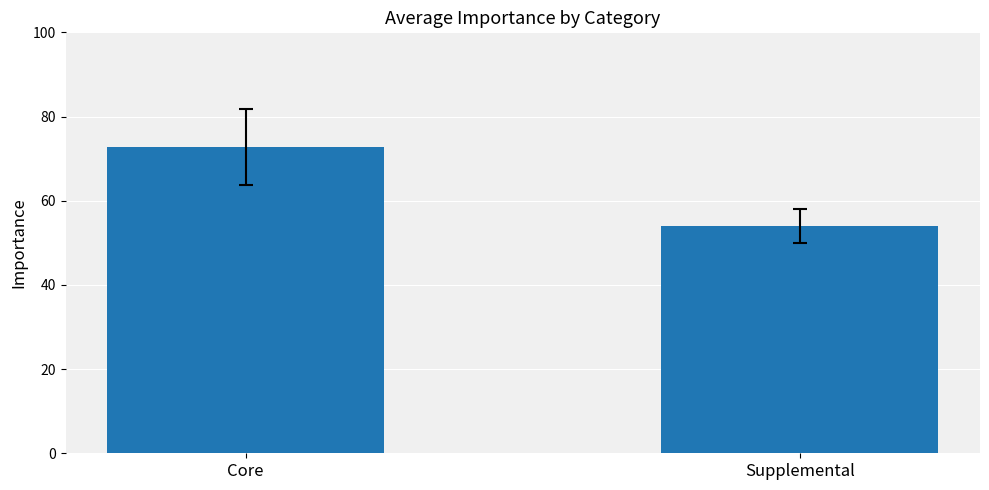

How many data points are above 72?

1